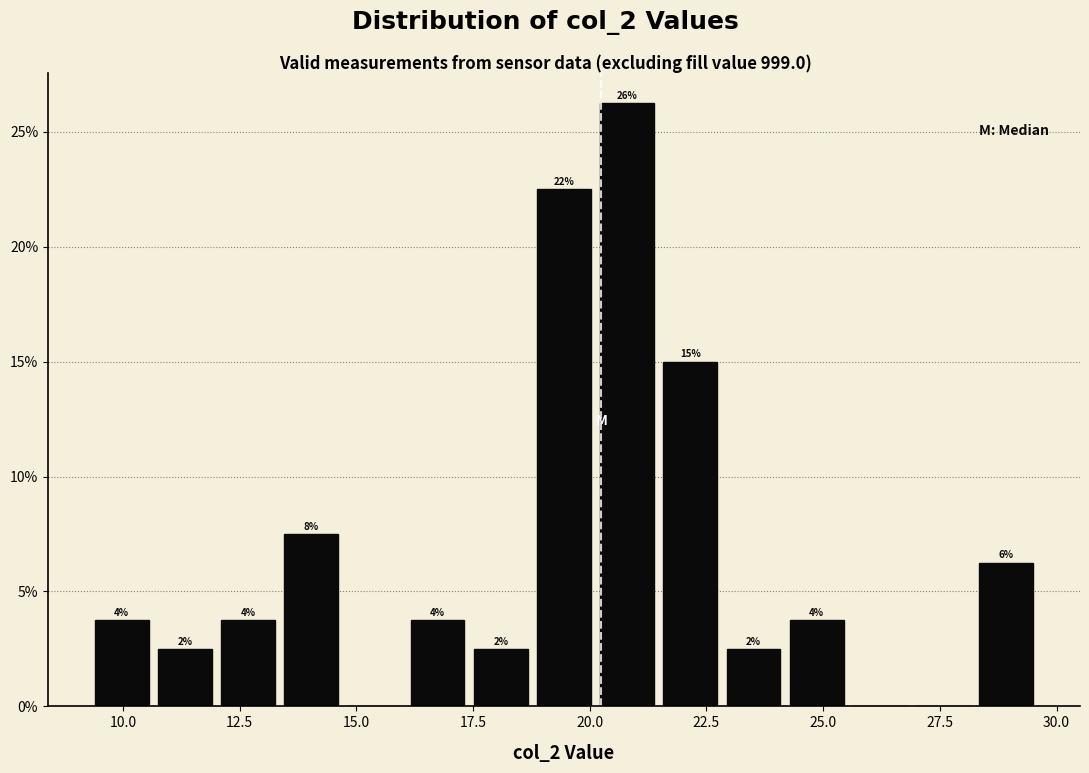

Read against the x-axis, roughly where is the centre of the tallest bar?

21.0